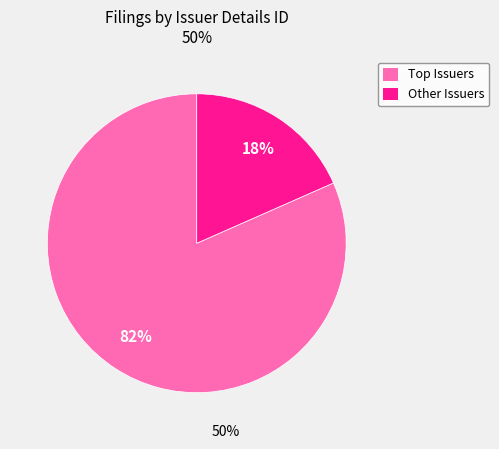

To the nearest percent, what is the average slice percentage?

50%